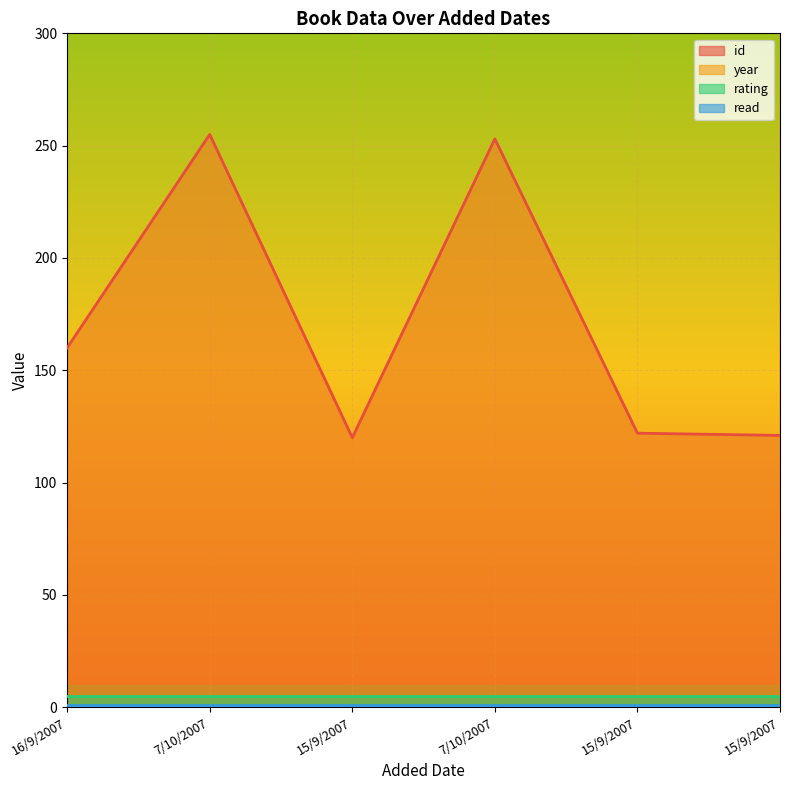

Which category has the lowest value across all series?

15/9/2007